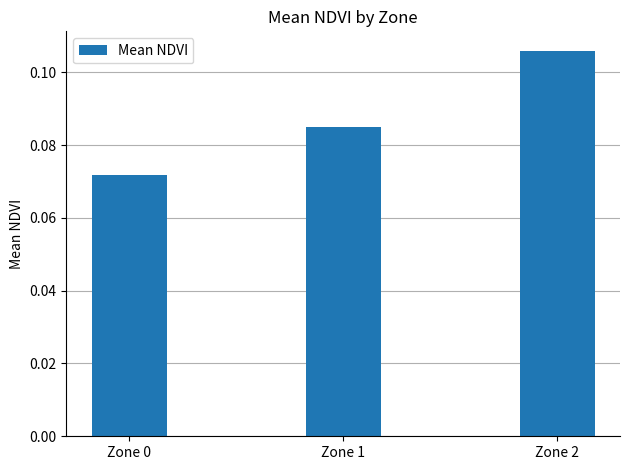

At which label is the value closest to 0?

Zone 0